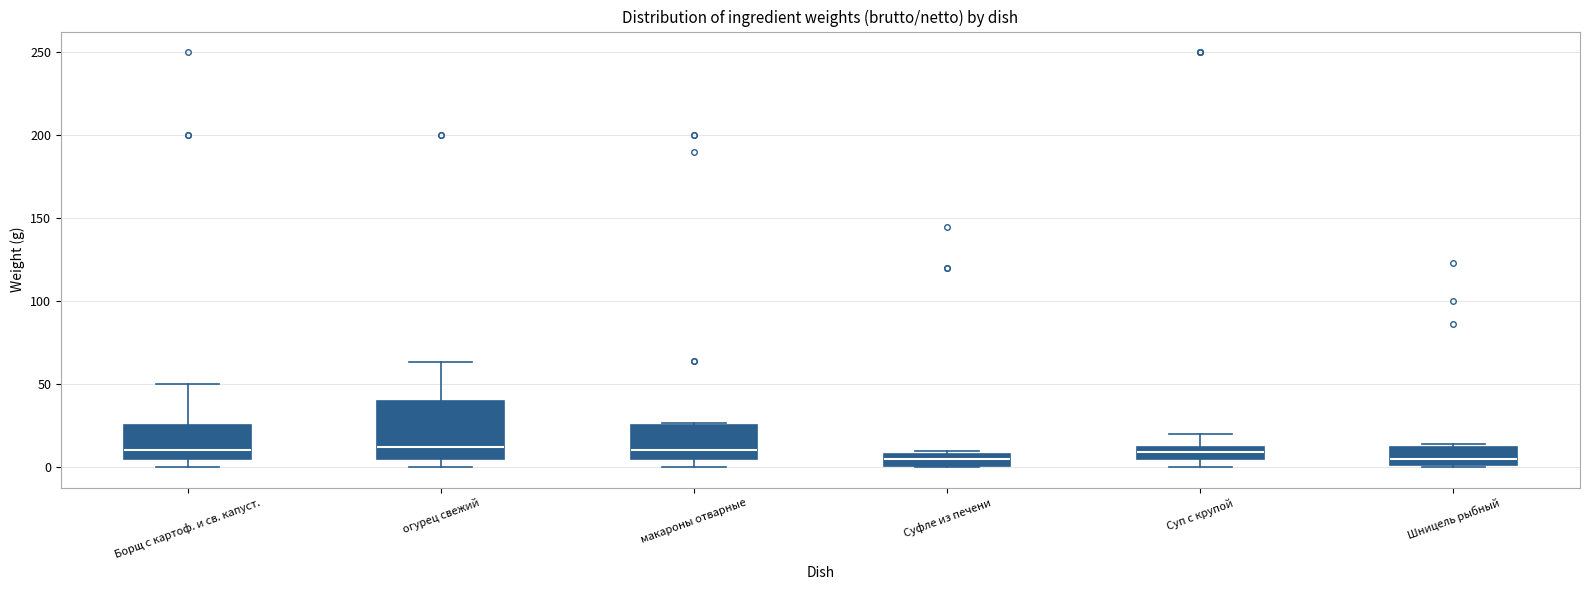

Which box is the tallest, from its lower edge to its upper edge?

огурец свежий